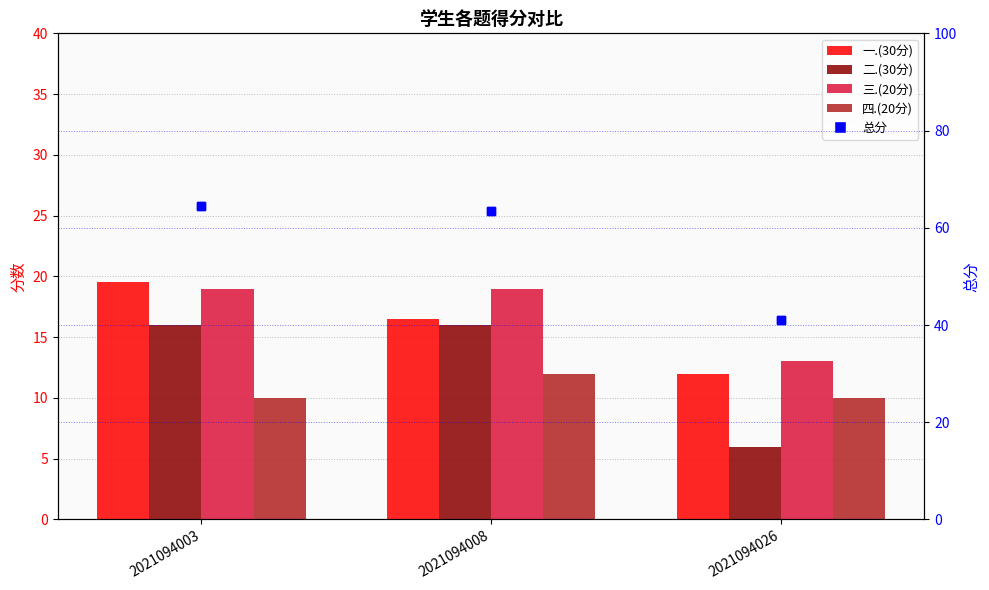

What is the value of the 三.(20分) bar at the 1st from the left?

19.0